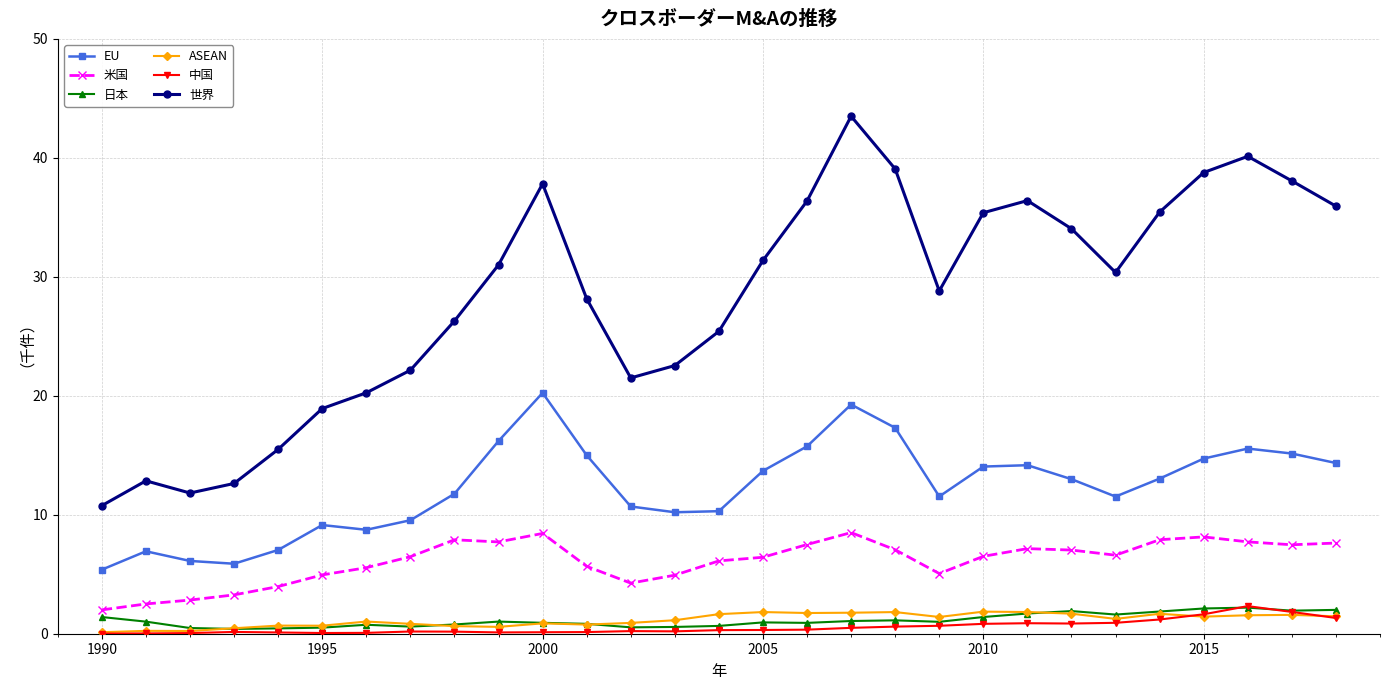

Which series has the largest total across all categories?

世界